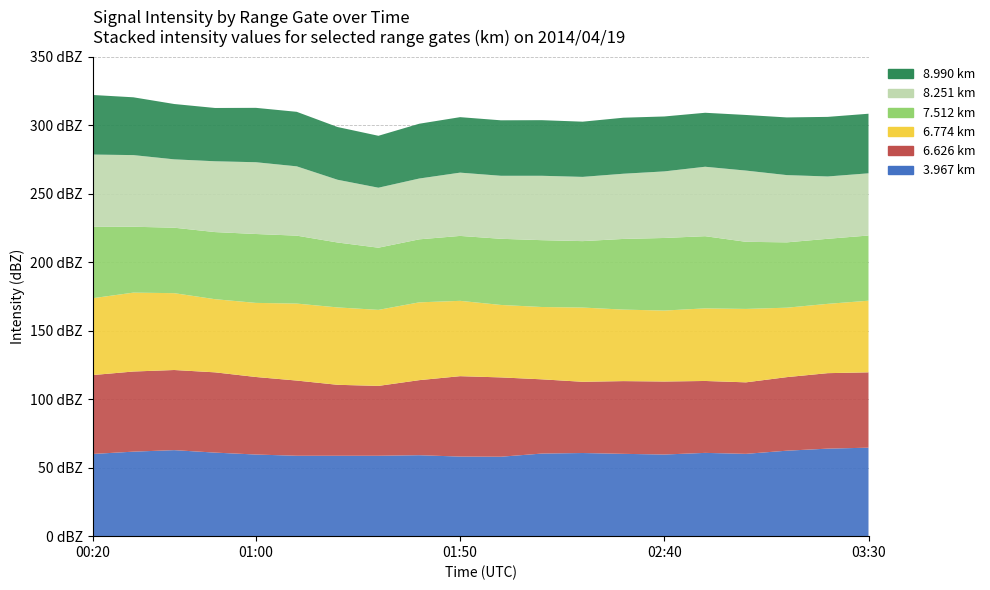

Reading left to right, list all the values displayed in this chart.

3.967: 2014/04/19 00:20=60.0	2014/04/19 00:30=61.7	2014/04/19 00:40=62.8	2014/04/19 00:50=61.0	2014/04/19 01:00=59.6	2014/04/19 01:10=58.7	2014/04/19 01:20=58.7	2014/04/19 01:30=58.7	2014/04/19 01:40=59.1	2014/04/19 01:50=58.1	2014/04/19 02:00=58.0	2014/04/19 02:10=60.3	2014/04/19 02:20=60.7	2014/04/19 02:30=60.1	2014/04/19 02:40=59.6	2014/04/19 02:50=60.8	2014/04/19 03:00=60.1	2014/04/19 03:10=62.4	2014/04/19 03:20=63.9	2014/04/19 03:30=64.6
6.626: 2014/04/19 00:20=57.6	2014/04/19 00:30=58.5	2014/04/19 00:40=58.5	2014/04/19 00:50=58.6	2014/04/19 01:00=56.6	2014/04/19 01:10=54.9	2014/04/19 01:20=51.8	2014/04/19 01:30=51.0	2014/04/19 01:40=54.8	2014/04/19 01:50=58.7	2014/04/19 02:00=57.9	2014/04/19 02:10=54.2	2014/04/19 02:20=52.0	2014/04/19 02:30=53.1	2014/04/19 02:40=53.3	2014/04/19 02:50=52.5	2014/04/19 03:00=52.2	2014/04/19 03:10=53.7	2014/04/19 03:20=55.1	2014/04/19 03:30=55.0
6.774: 2014/04/19 00:20=56.1	2014/04/19 00:30=57.6	2014/04/19 00:40=56.1	2014/04/19 00:50=53.4	2014/04/19 01:00=54.1	2014/04/19 01:10=56.2	2014/04/19 01:20=56.5	2014/04/19 01:30=55.5	2014/04/19 01:40=56.8	2014/04/19 01:50=55.0	2014/04/19 02:00=52.9	2014/04/19 02:10=52.8	2014/04/19 02:20=54.2	2014/04/19 02:30=52.2	2014/04/19 02:40=51.8	2014/04/19 02:50=53.0	2014/04/19 03:00=53.6	2014/04/19 03:10=50.7	2014/04/19 03:20=50.6	2014/04/19 03:30=52.3
7.512: 2014/04/19 00:20=52.1	2014/04/19 00:30=48.1	2014/04/19 00:40=47.8	2014/04/19 00:50=49.0	2014/04/19 01:00=50.3	2014/04/19 01:10=49.6	2014/04/19 01:20=47.4	2014/04/19 01:30=45.4	2014/04/19 01:40=46.0	2014/04/19 01:50=47.4	2014/04/19 02:00=48.3	2014/04/19 02:10=48.8	2014/04/19 02:20=48.5	2014/04/19 02:30=51.6	2014/04/19 02:40=53.0	2014/04/19 02:50=52.7	2014/04/19 03:00=49.0	2014/04/19 03:10=47.7	2014/04/19 03:20=47.5	2014/04/19 03:30=47.6
8.251: 2014/04/19 00:20=52.8	2014/04/19 00:30=52.3	2014/04/19 00:40=49.9	2014/04/19 00:50=51.7	2014/04/19 01:00=52.4	2014/04/19 01:10=50.6	2014/04/19 01:20=45.8	2014/04/19 01:30=43.8	2014/04/19 01:40=44.4	2014/04/19 01:50=46.2	2014/04/19 02:00=46.0	2014/04/19 02:10=47.0	2014/04/19 02:20=46.9	2014/04/19 02:30=47.6	2014/04/19 02:40=48.6	2014/04/19 02:50=50.7	2014/04/19 03:00=52.0	2014/04/19 03:10=49.1	2014/04/19 03:20=45.5	2014/04/19 03:30=45.4
8.990: 2014/04/19 00:20=43.5	2014/04/19 00:30=42.2	2014/04/19 00:40=40.4	2014/04/19 00:50=38.9	2014/04/19 01:00=39.7	2014/04/19 01:10=39.8	2014/04/19 01:20=38.5	2014/04/19 01:30=37.9	2014/04/19 01:40=40.0	2014/04/19 01:50=40.5	2014/04/19 02:00=40.5	2014/04/19 02:10=40.6	2014/04/19 02:20=40.3	2014/04/19 02:30=40.9	2014/04/19 02:40=40.1	2014/04/19 02:50=39.4	2014/04/19 03:00=40.6	2014/04/19 03:10=42.1	2014/04/19 03:20=43.5	2014/04/19 03:30=43.5